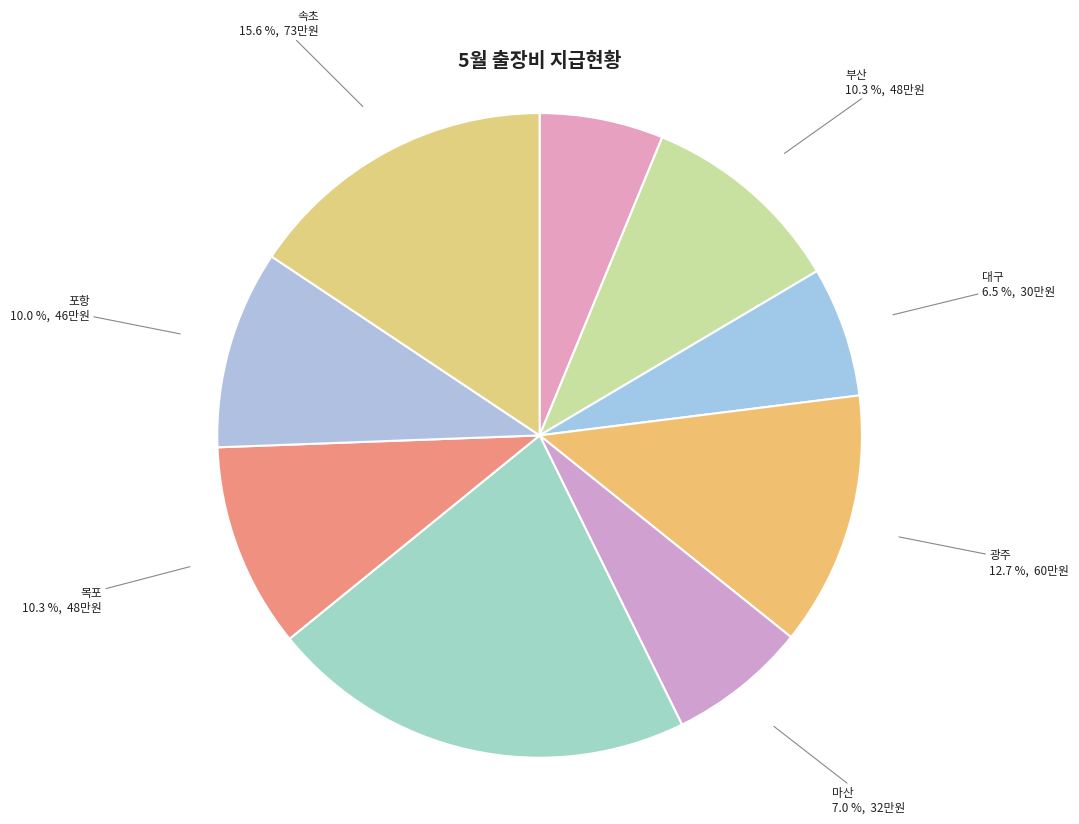

Which slice is the largest?

제주